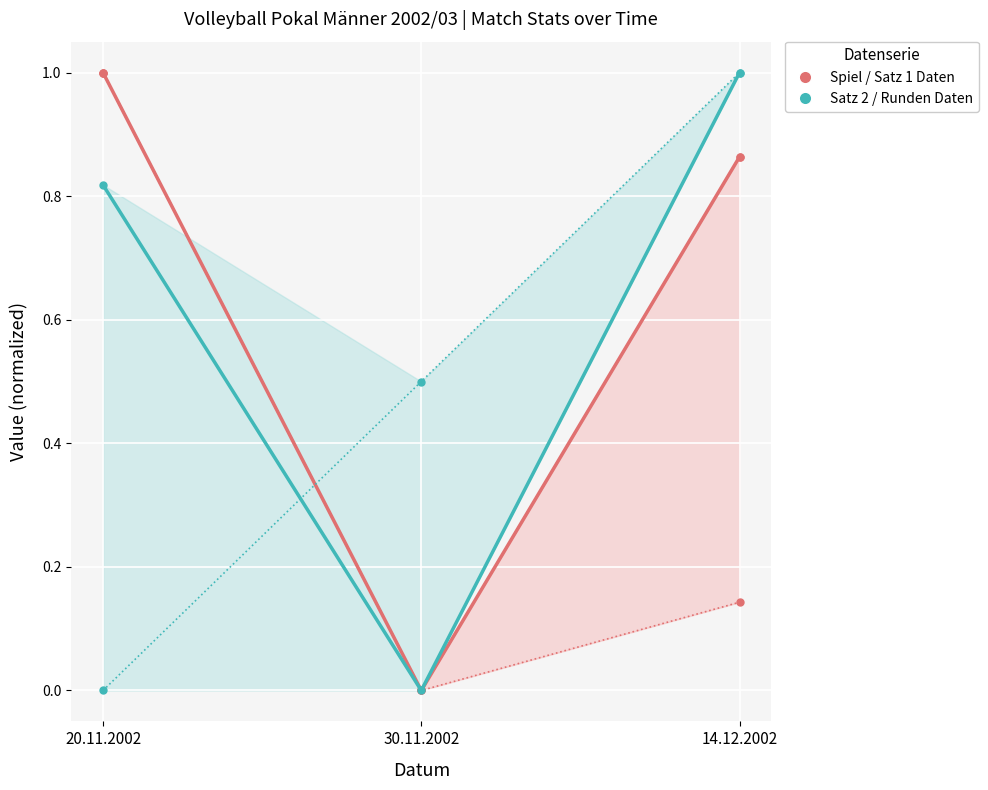

Which label corresponds to the largest value in the chart?

20.11.2002